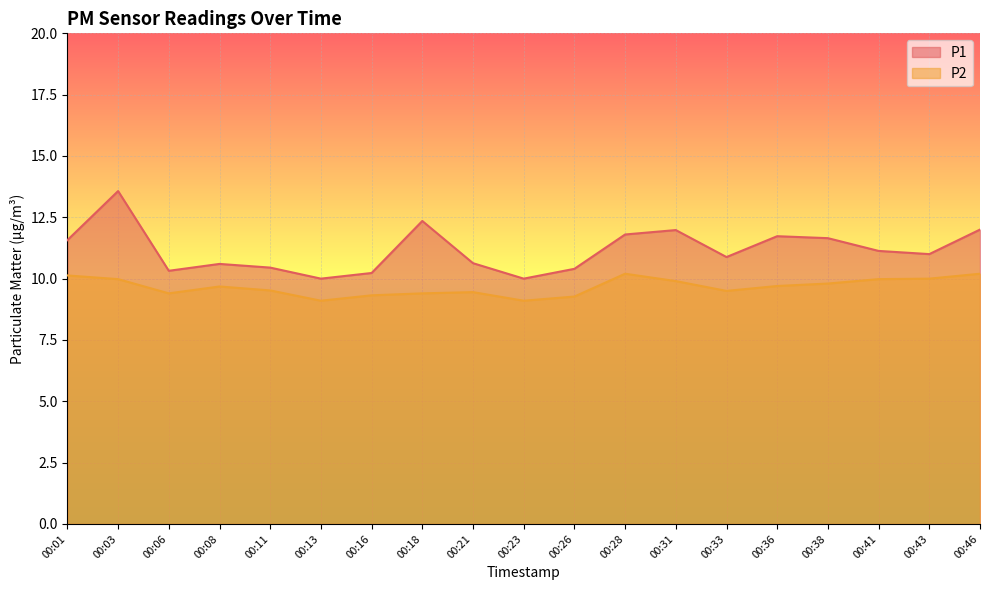

At which label does P2 reach its peak?

00:28